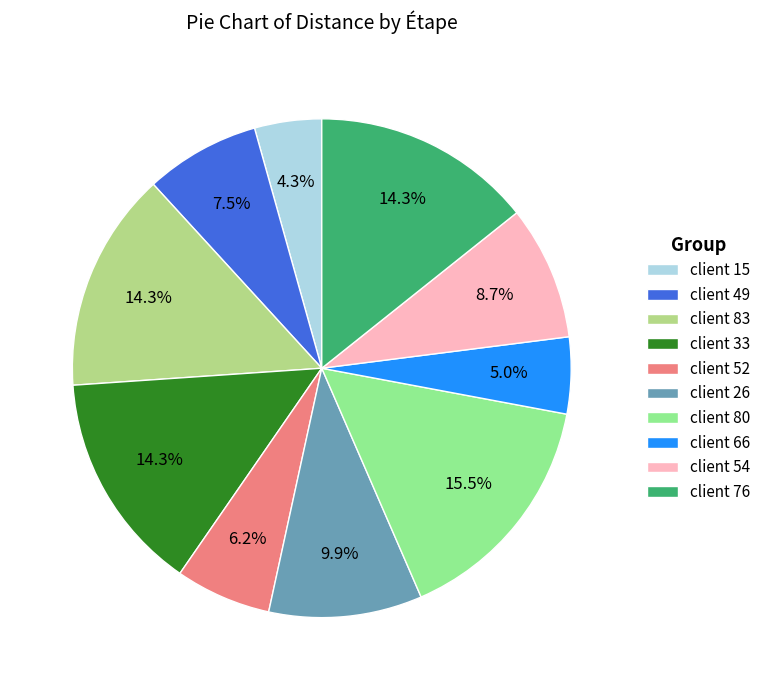

To the nearest percent, what is the combined percentage of client 26 and client 52?

16%